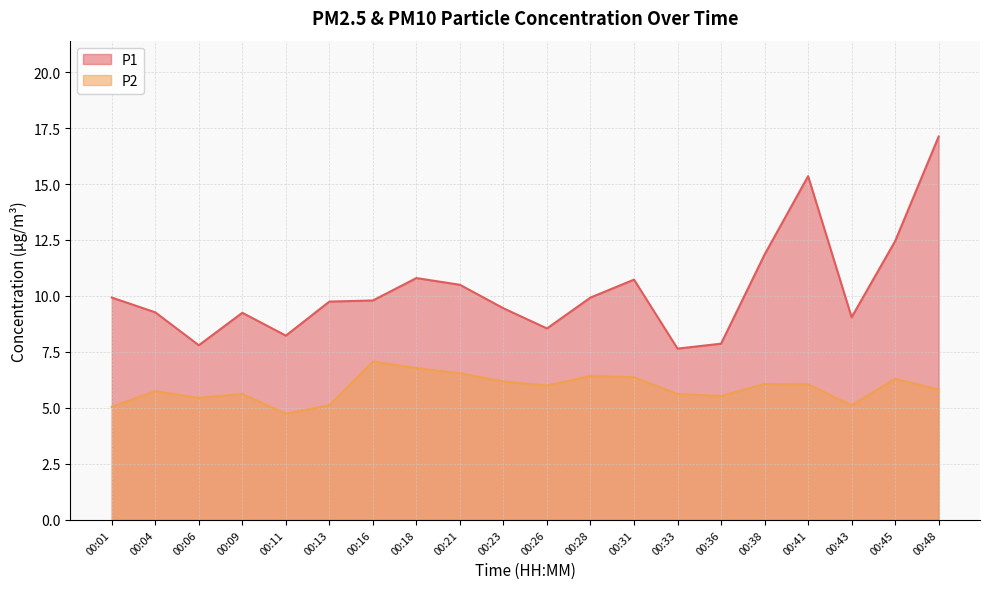

Between 00:11 and 00:21, which series saw the biggest shift?

P1